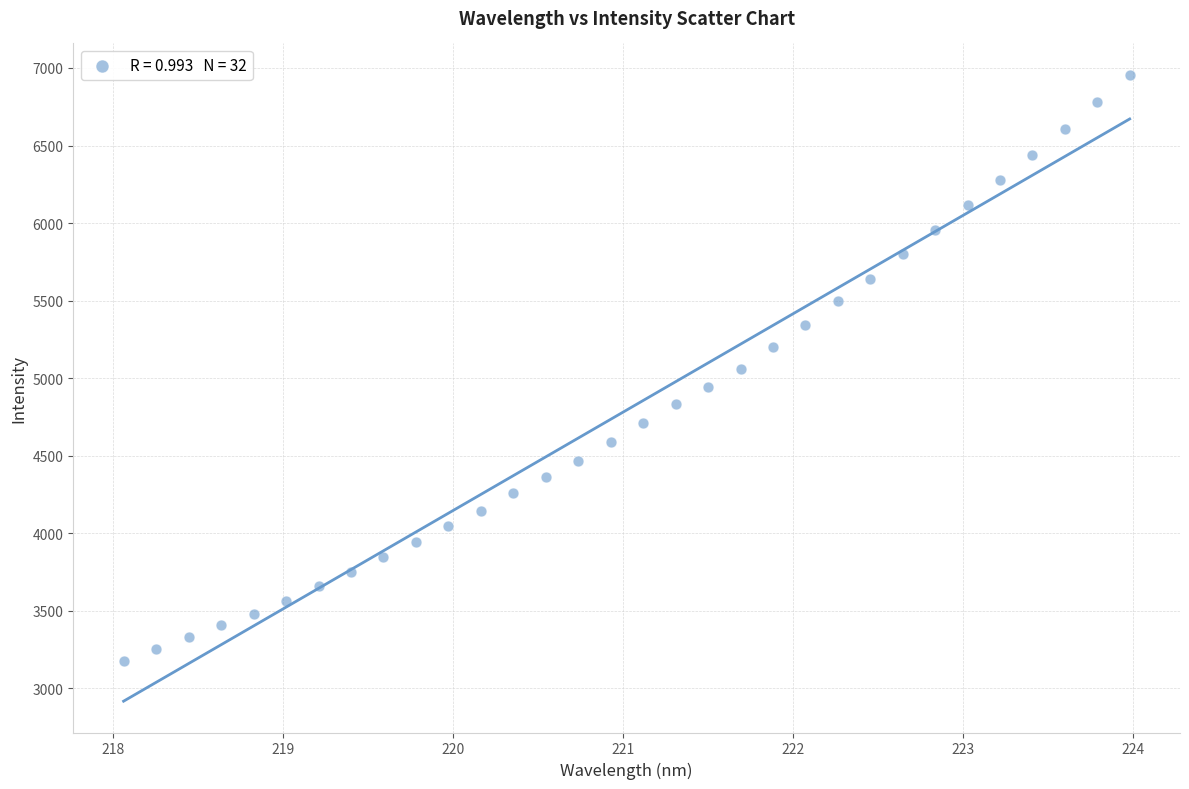

What is the range of Y values (max minus min)?

3779.9